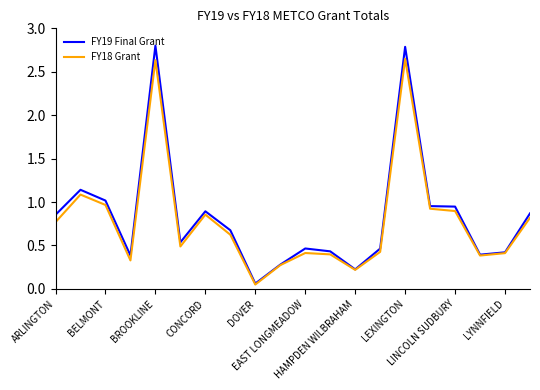

Rank the series by their maximum value, from lowest to highest.

FY18 Grant, FY19 Final Grant